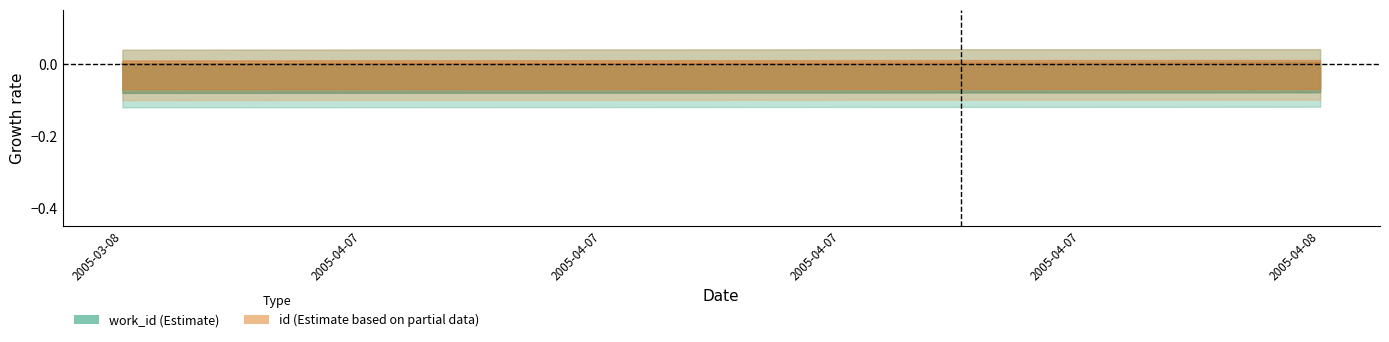

True or false: work_id (center) and id (center) intersect in this chart.

True